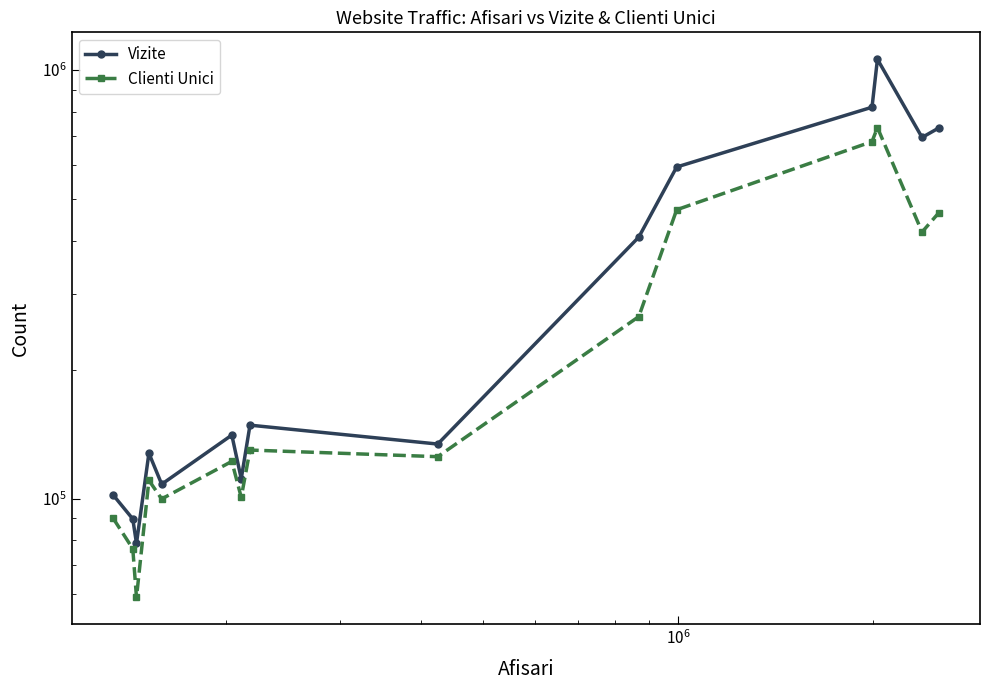

Count the number of categories in the chart.

15